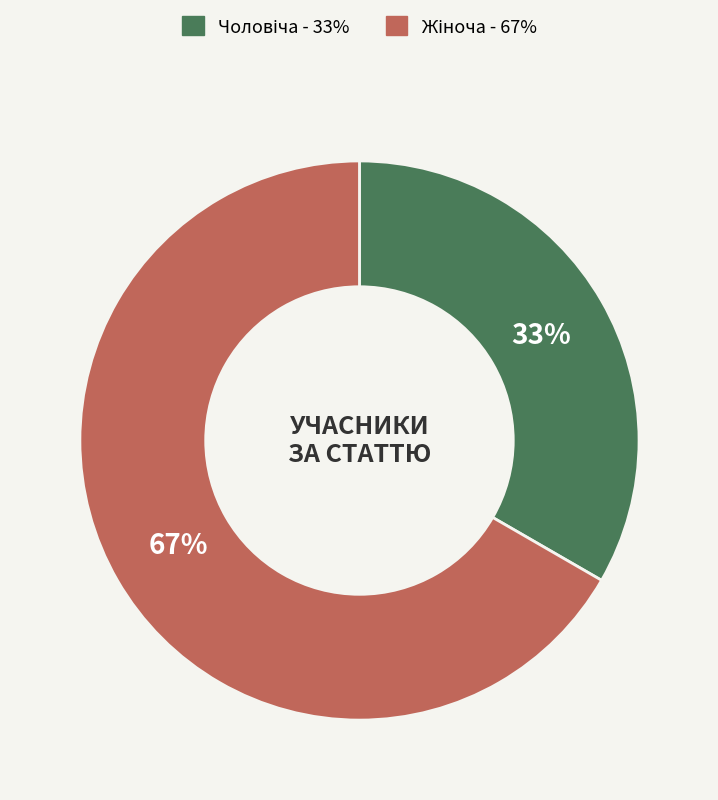

Count the number of slices in the pie.

2